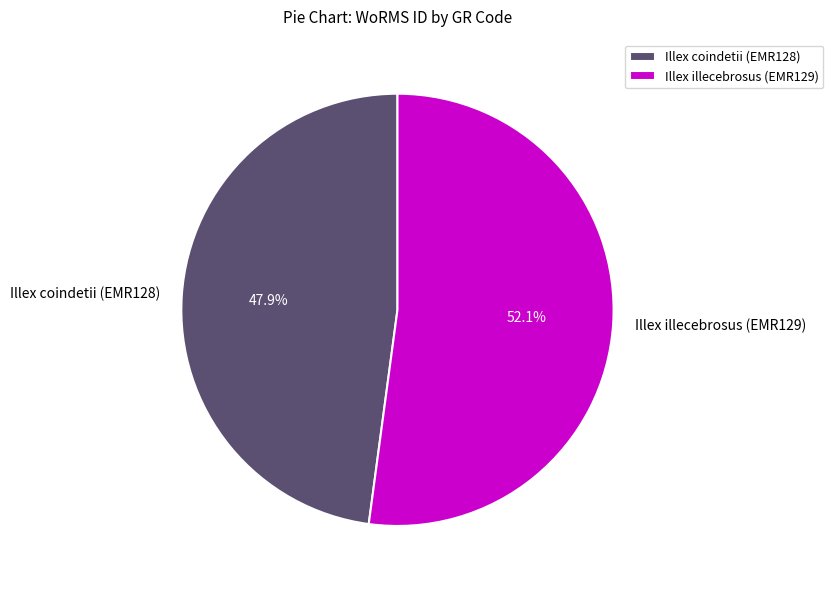

To the nearest percent, what percentage of the pie is Illex illecebrosus (EMR129)?

52%